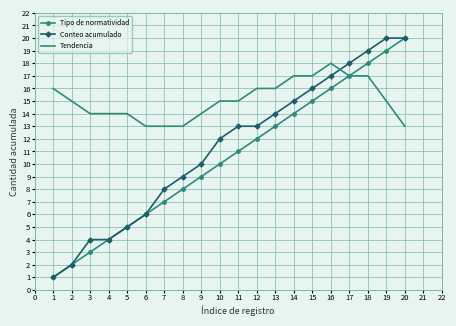

What are all the series names shown in the legend?

Tipo de normatividad, Conteo acumulado, Tendencia